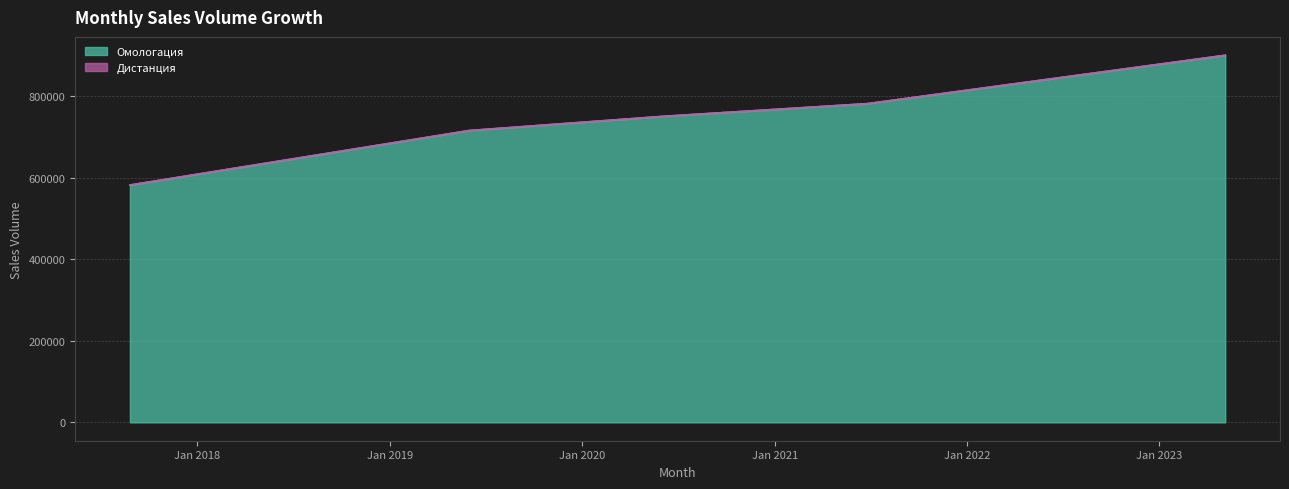

What is the difference between the values at 06.05.2023 and 26.06.2021?

118564